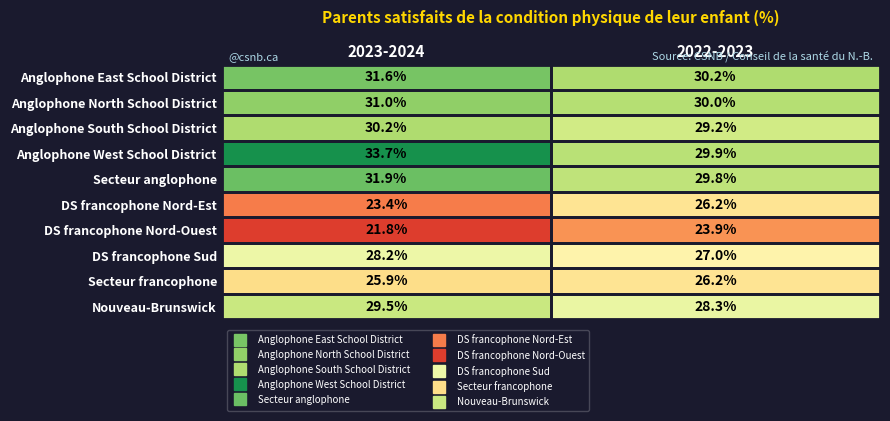

At which label does Secteur anglophone reach its minimum?

2022-2023